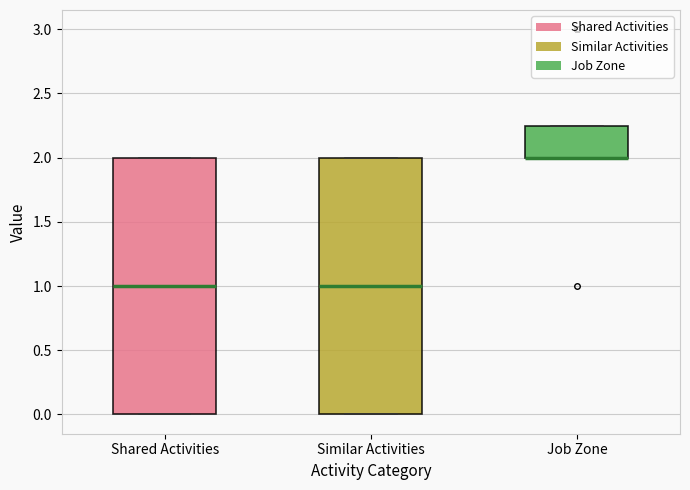

Reading left to right, read every box against the y-axis: the position of its median line, the range the box covers, and the ends of its whiskers. The values are not printed on the chart, so give them approximately, as read against the axis.

Shared Activities: median 1.00, box 0.00 to 2.00, whiskers 0.00 to 2.00
Similar Activities: median 1.00, box 0.00 to 2.00, whiskers 0.00 to 2.00
Job Zone: median 2.00 (drawn on the box's lower edge), box 2.00 to 2.25, whiskers 2.00 to 2.25